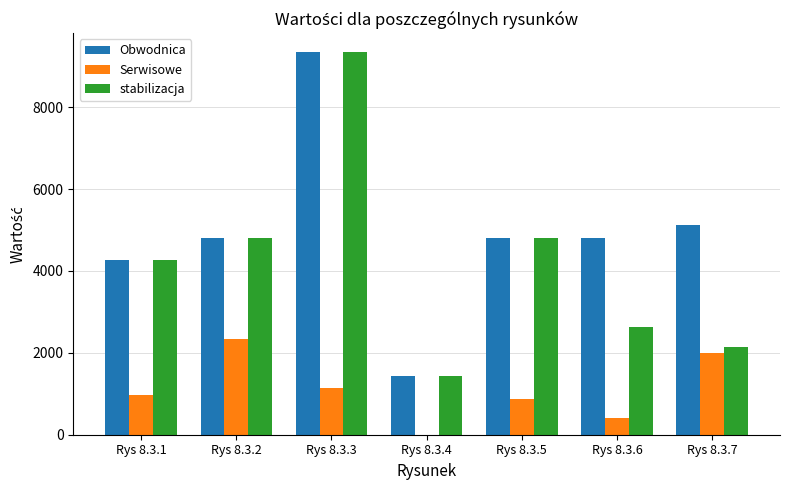

How many values in the Obwodnica series exceed 4801?

4